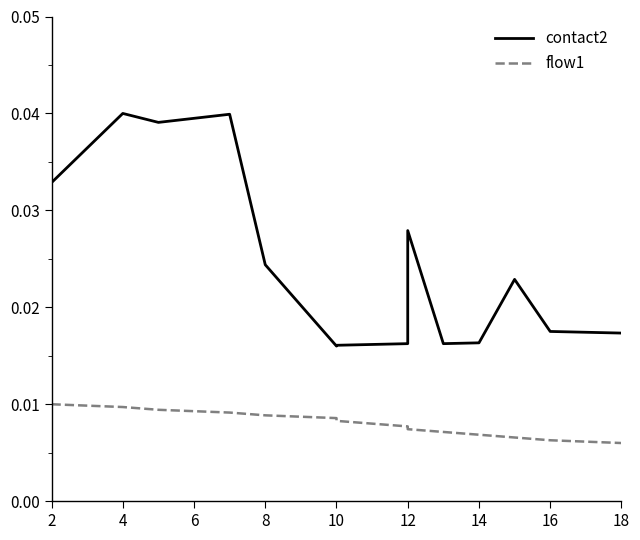

Count the contact2 values in the range 0 to 1.

15